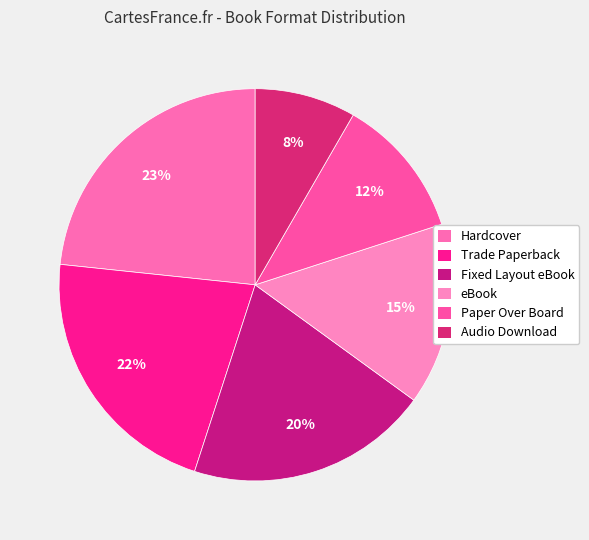

What is the largest slice in the pie chart?

Hardcover